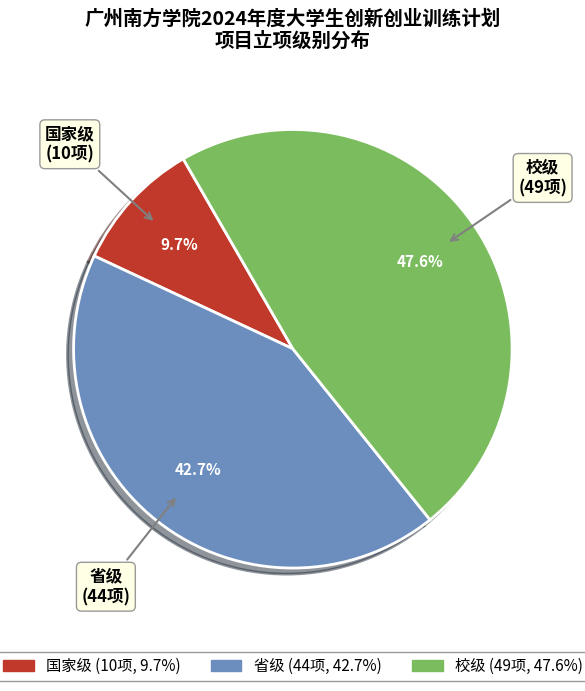

The 国家级 slice represents 18% of the pie. True or false?

False